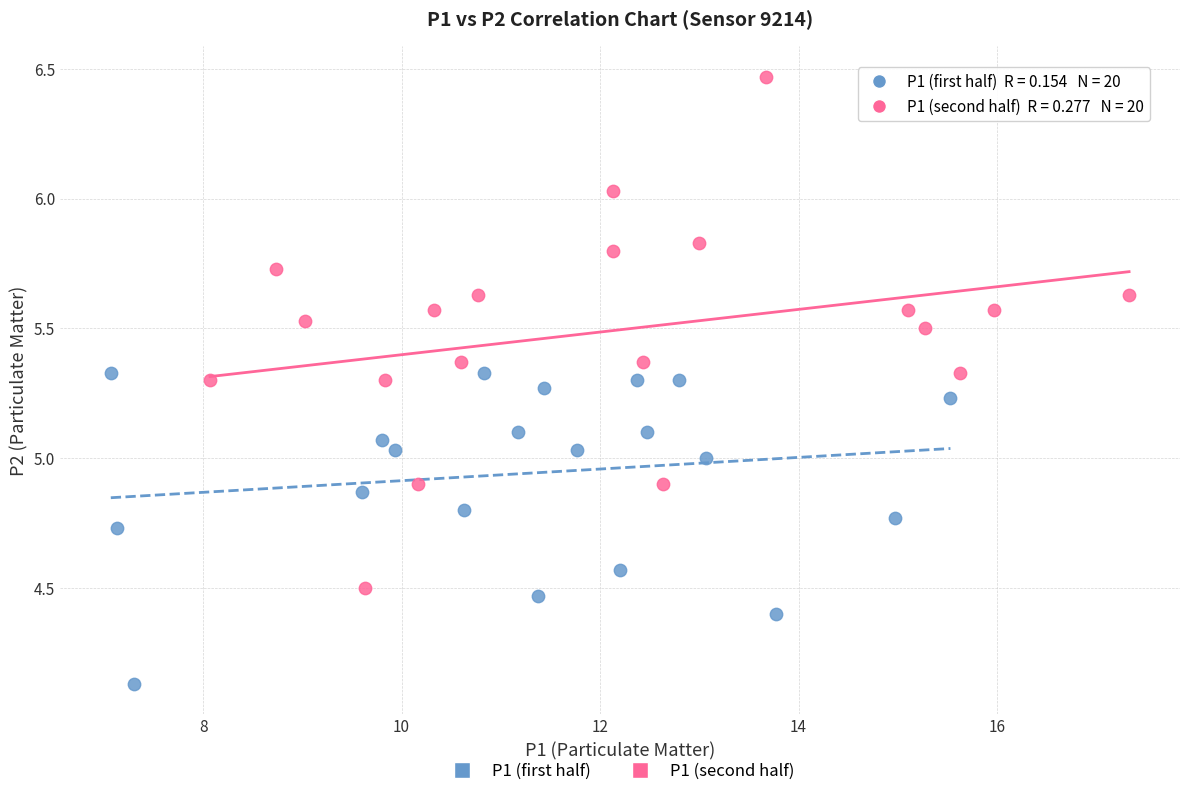

Which series has the largest Y range (max minus min)?

P1 (second half)